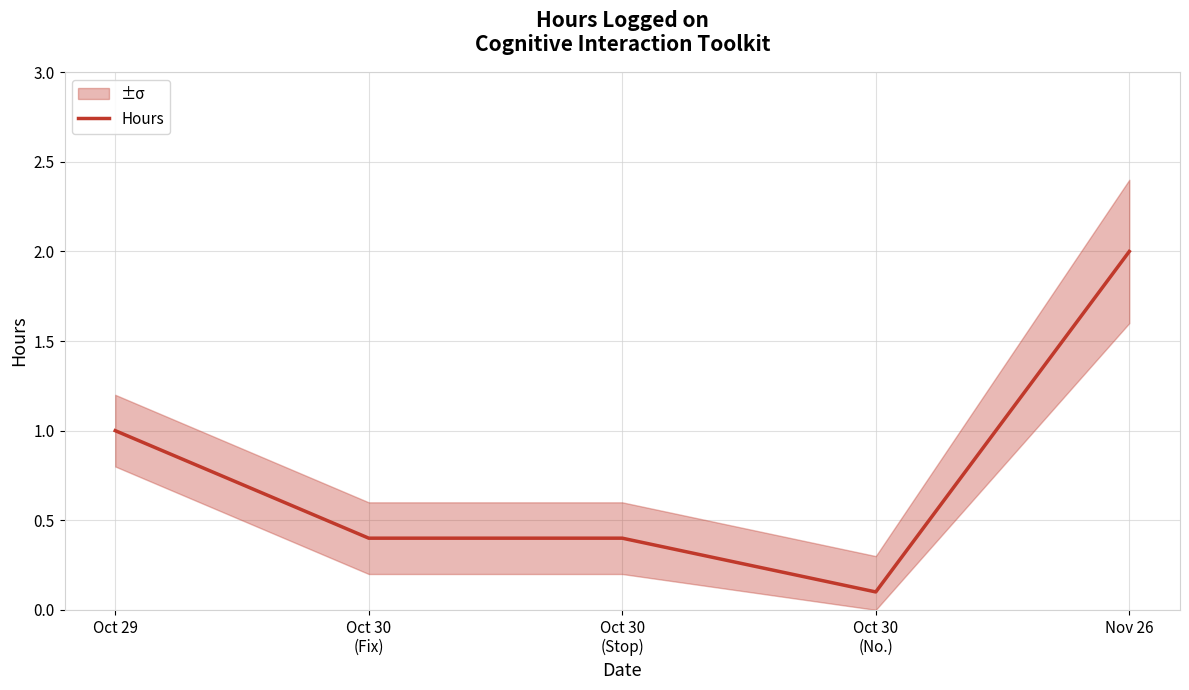

True or false: the data shows 0.4 at Oct 30
(Fix).

True